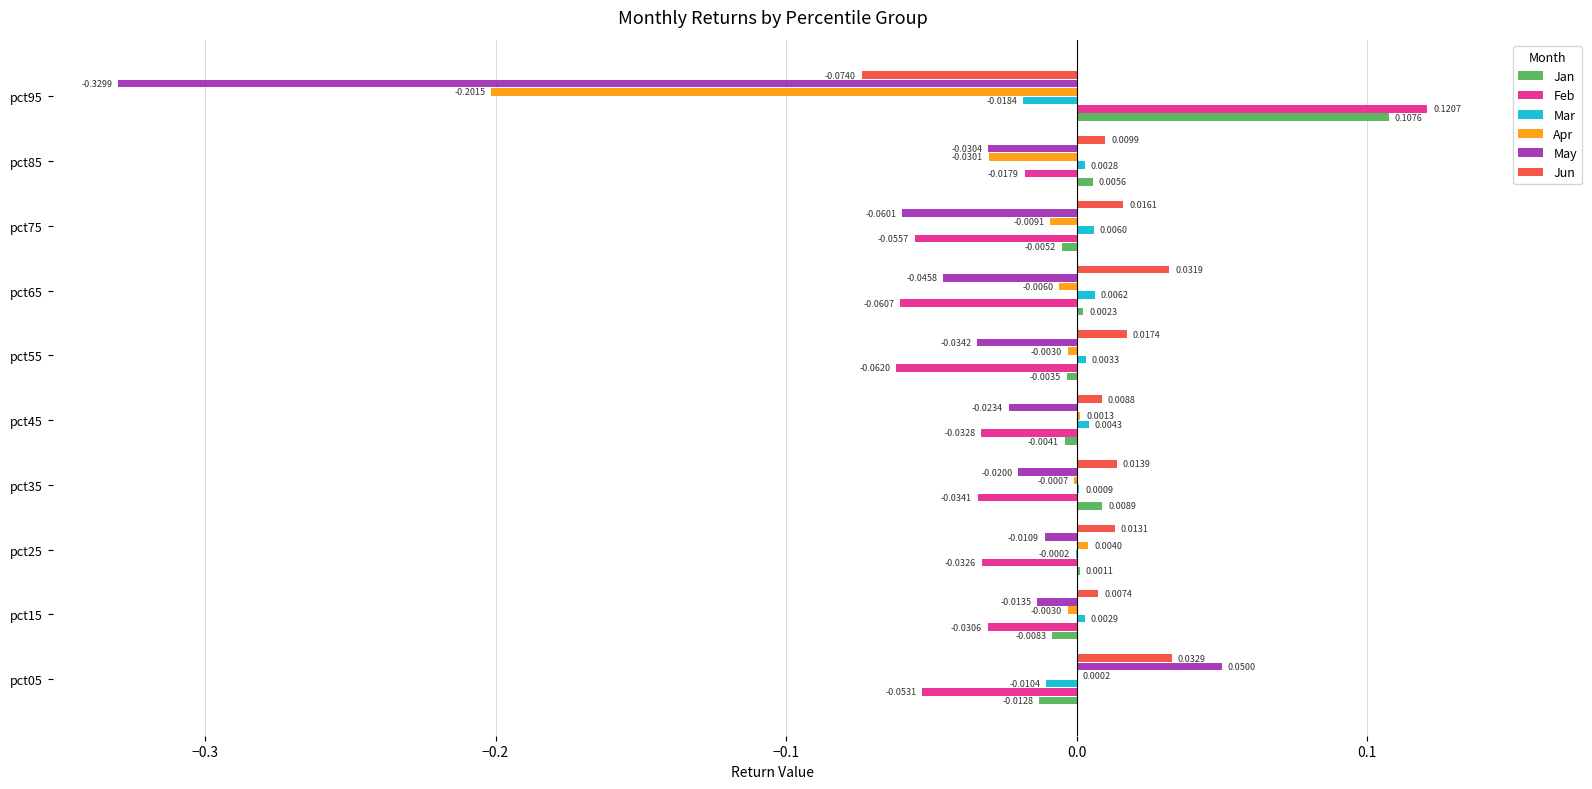

Which category has the highest value in the Feb series?

pct95